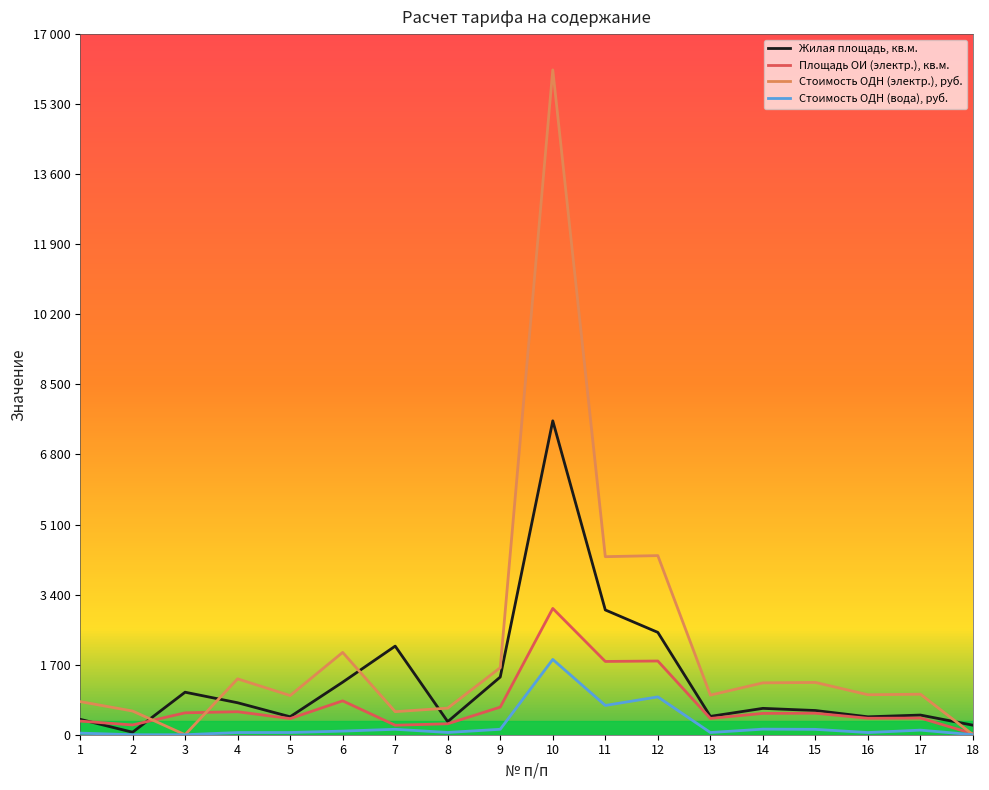

Reading left to right, transcribe all the data shown in this chart.

Жилая площадь, кв.м.: 374.3	60.5	1031.6	775.6	435.9	1274.8	2150.0	317.5	1400.0	7616.1	3027.5	2483.3	445.2	639.6	587.3	434.6	476.9	230.8
Площадь ОИ (электр.), кв.м.: 331.0	236.8	531.1	557.8	391.2	821.9	230.3	265.6	669.3	3064.1	1777.9	1788.5	395.4	517.8	521.9	399.2	404.5	23.0
Стоимость ОДН (электр.), руб.: 804.3	575.4	0.0	1355.5	950.6	1997.2	559.6	645.4	1626.4	16132.5	4320.3	4346.1	960.8	1258.2	1268.2	970.1	982.9	0.0
Стоимость ОДН (вода), руб.: 39.1	0.0	0.0	53.0	53.6	88.0	131.8	54.8	132.1	1826.4	710.4	918.1	53.4	135.2	130.3	52.9	111.4	0.0